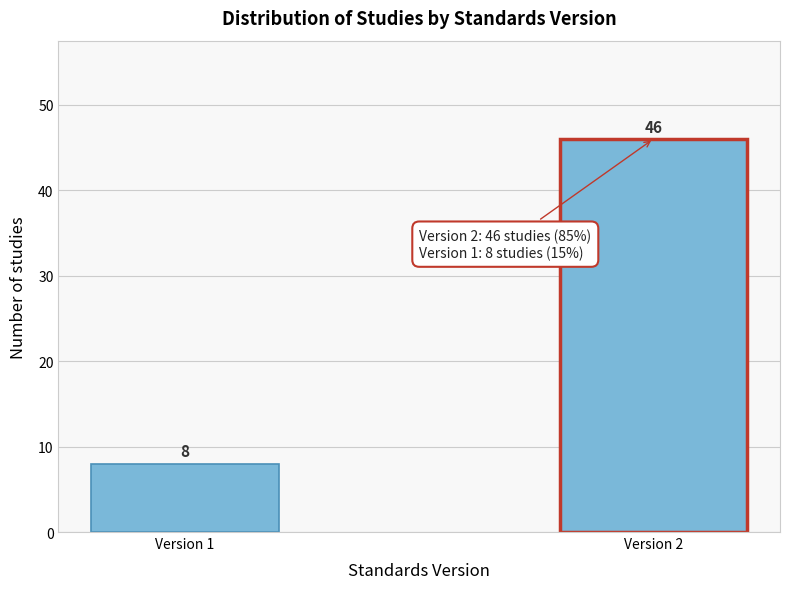

Reading left to right, list all the values displayed in this chart.

8	46